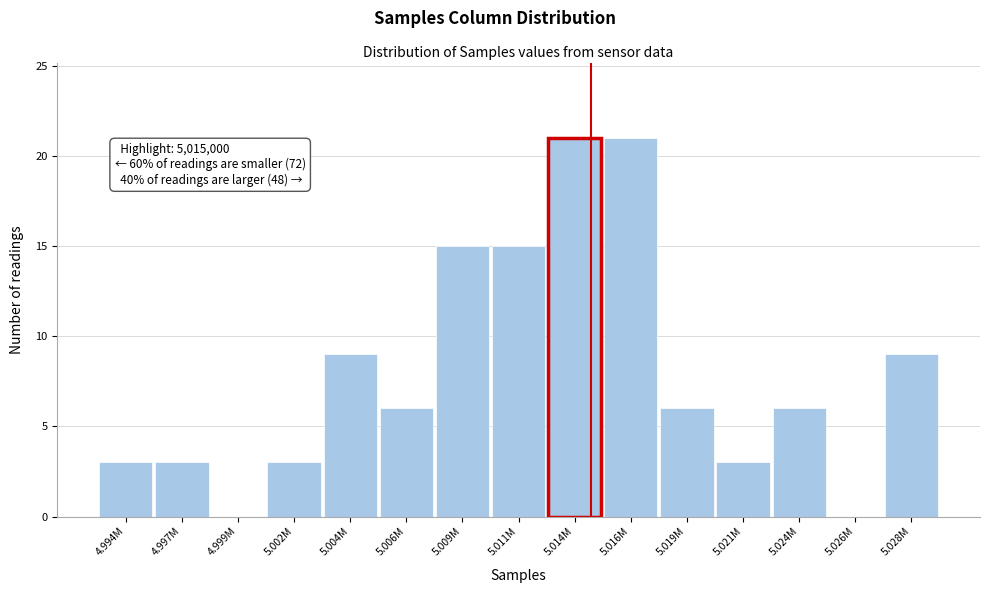

Reading right to left, transcribe all the data shown in this chart.

5.028M=9	5.026M=0	5.024M=6	5.021M=3	5.019M=6	5.016M=21	5.014M=21	5.011M=15	5.009M=15	5.006M=6	5.004M=9	5.002M=3	4.999M=0	4.997M=3	4.994M=3